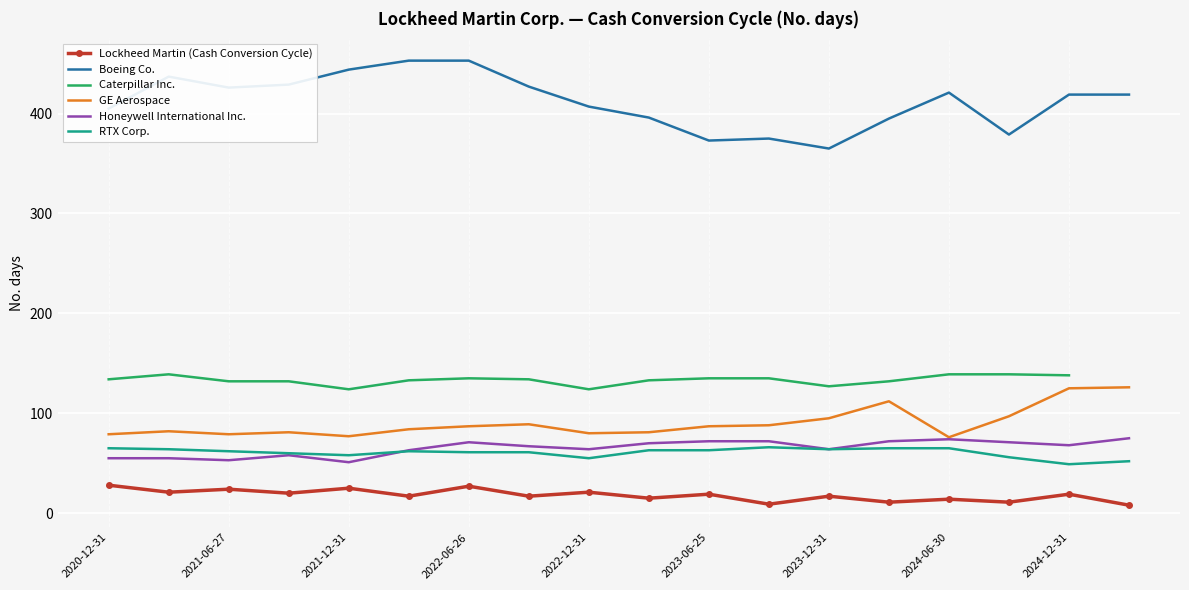

How many data points in Honeywell International Inc. are less than 68?

9